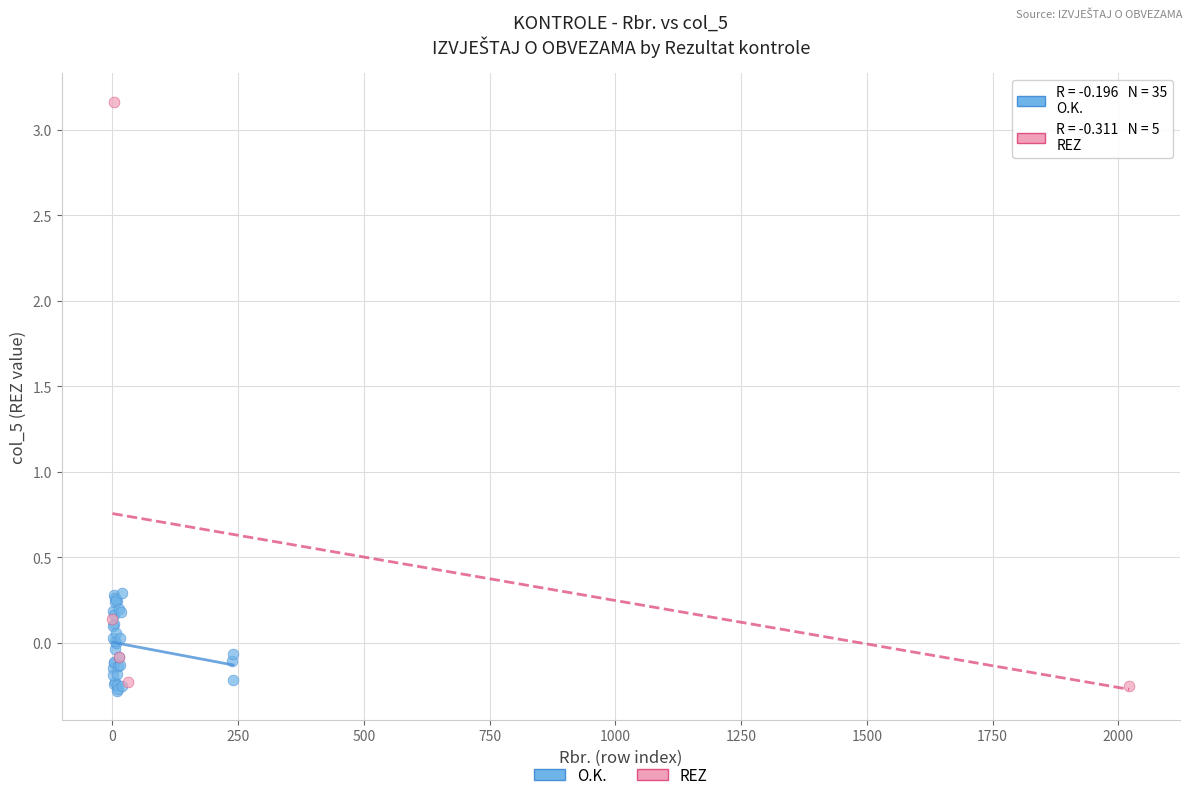

Which series has the widest spread of Y values?

REZ